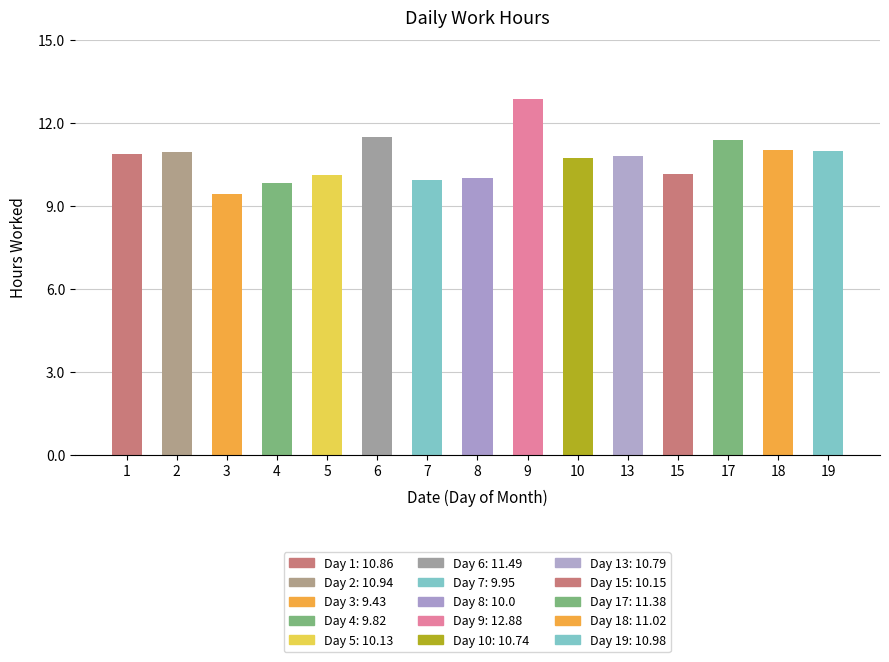

Approximately how many times larger is the value at 17 compared to 5?

1.1